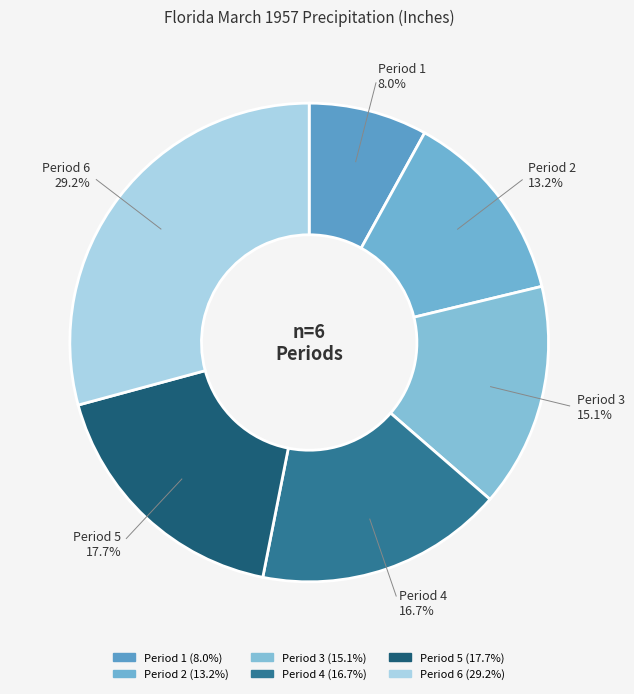

True or false: Period 1 accounts for 15% of the total.

False